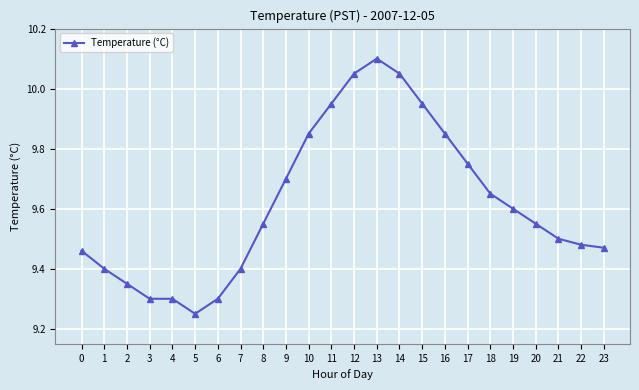

What is the value of the 8th point from the left?

9.4